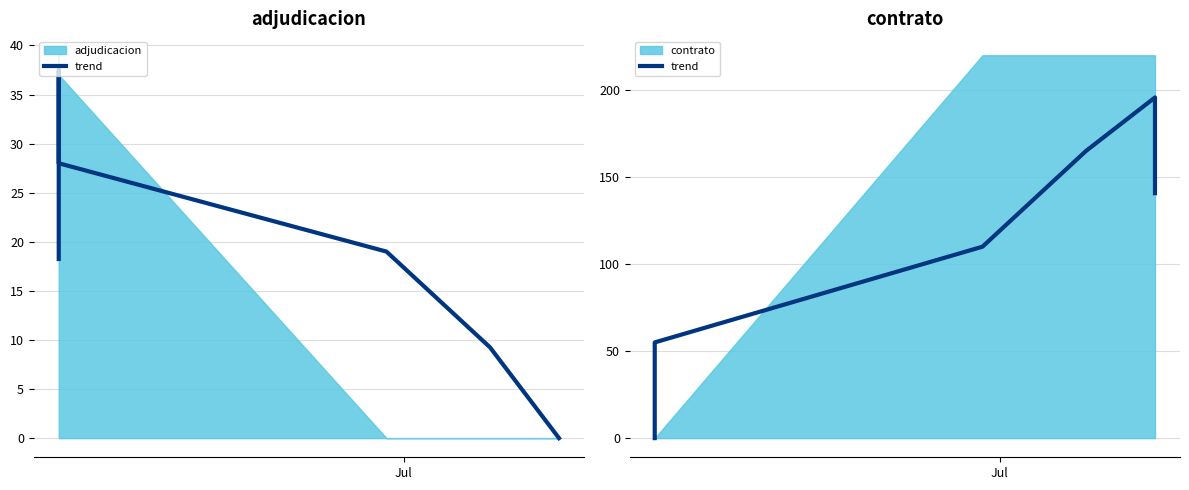

True or false: the data shows 210.7 at 8.

False